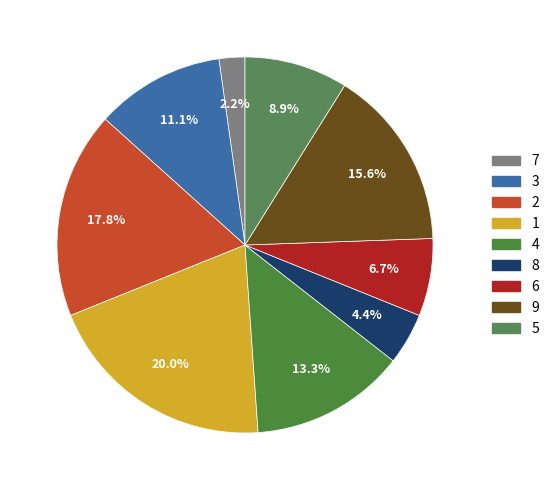

Between col_1=5 and col_1=4, which is larger?

col_1=4